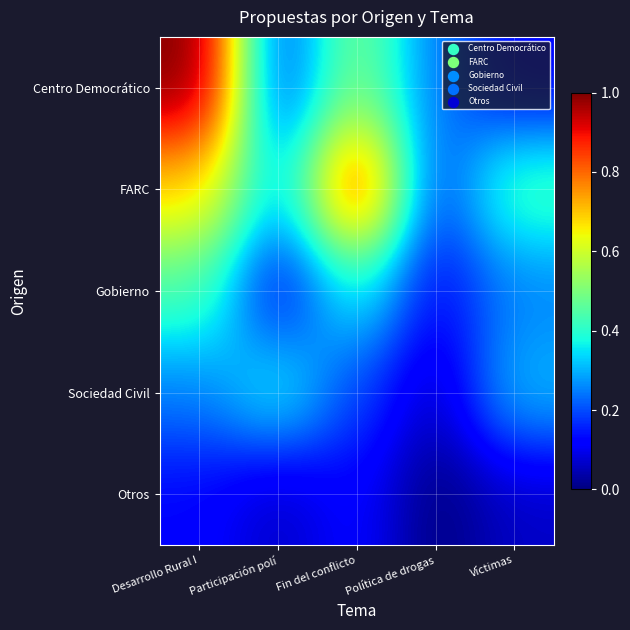

Between Desarrollo Rural I and Víctimas, which series saw the biggest shift?

Centro Democrático